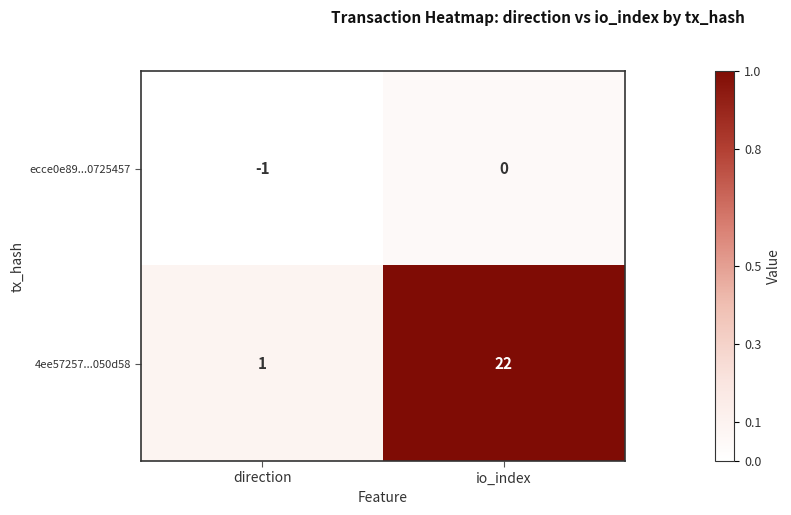

What is the difference between the 4ee57257...050d58 values at direction and io_index?

21